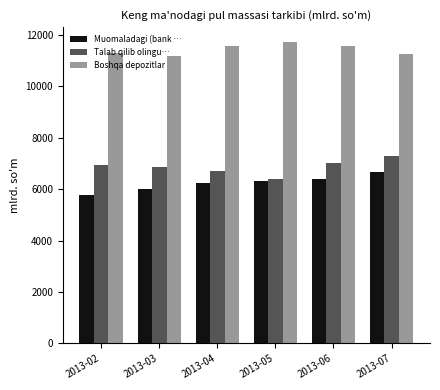

What is the spread (max minus min) of values at 2013-05?

5390.7